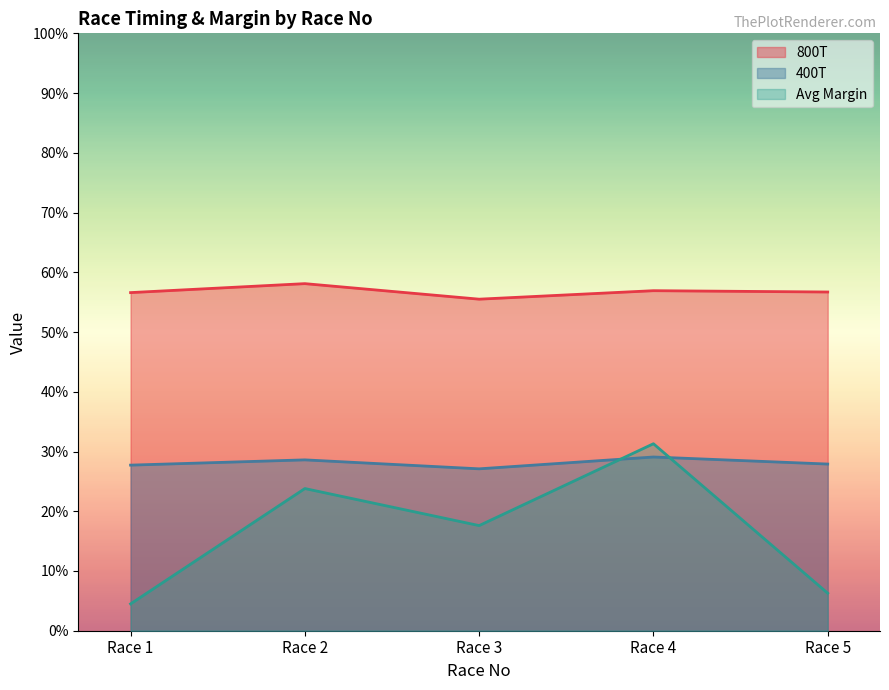

What value does the 400T series have at Race 3?

27.1